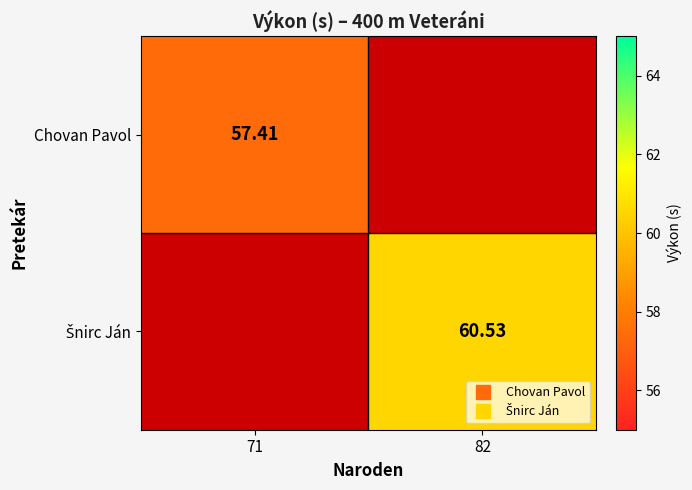

What is the average value of the Šnirc Ján series?

30.3